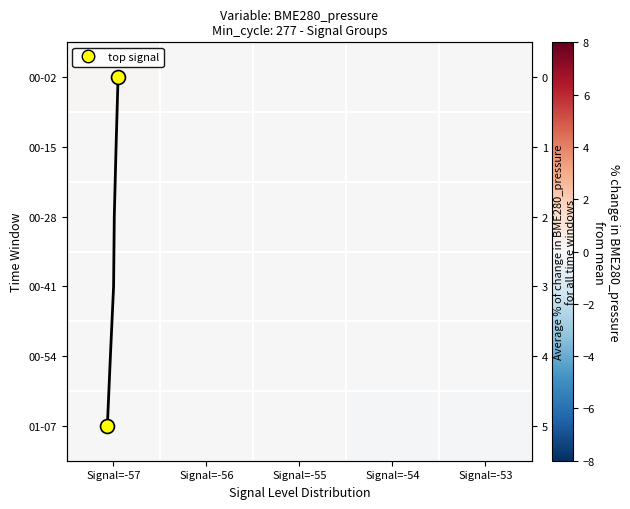

True or false: 00-54 has a value of -0.0 at Signal=-53.

True